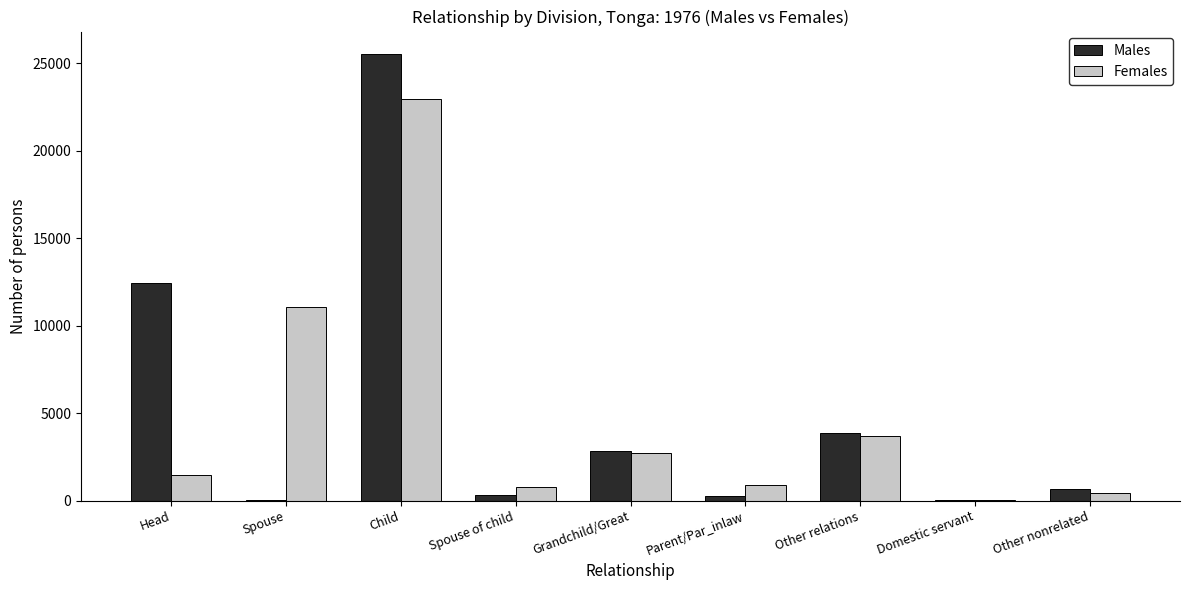

At which category is the sum across all series the highest?

Child